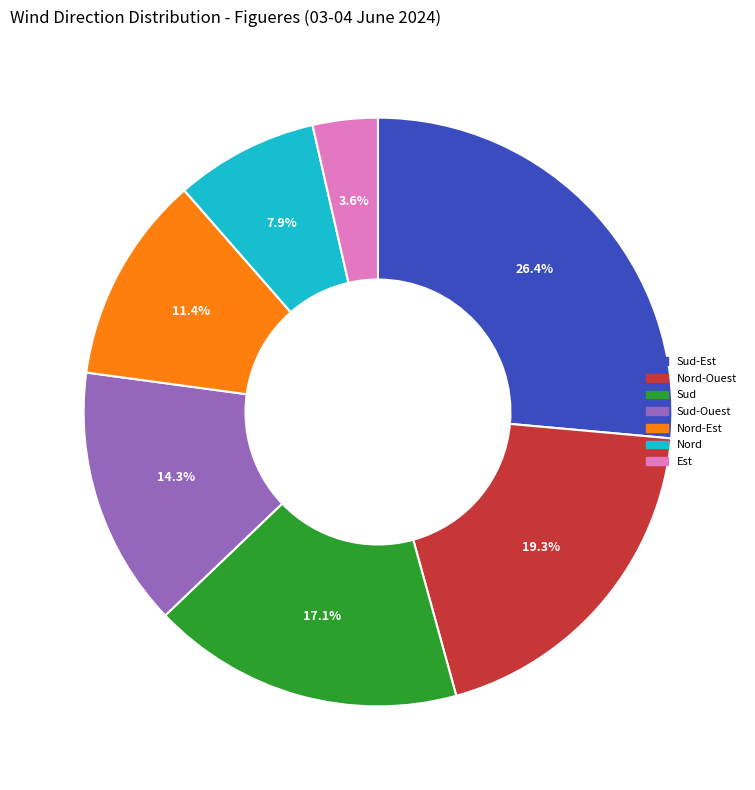

Is there any slice that represents more than half of the pie?

No